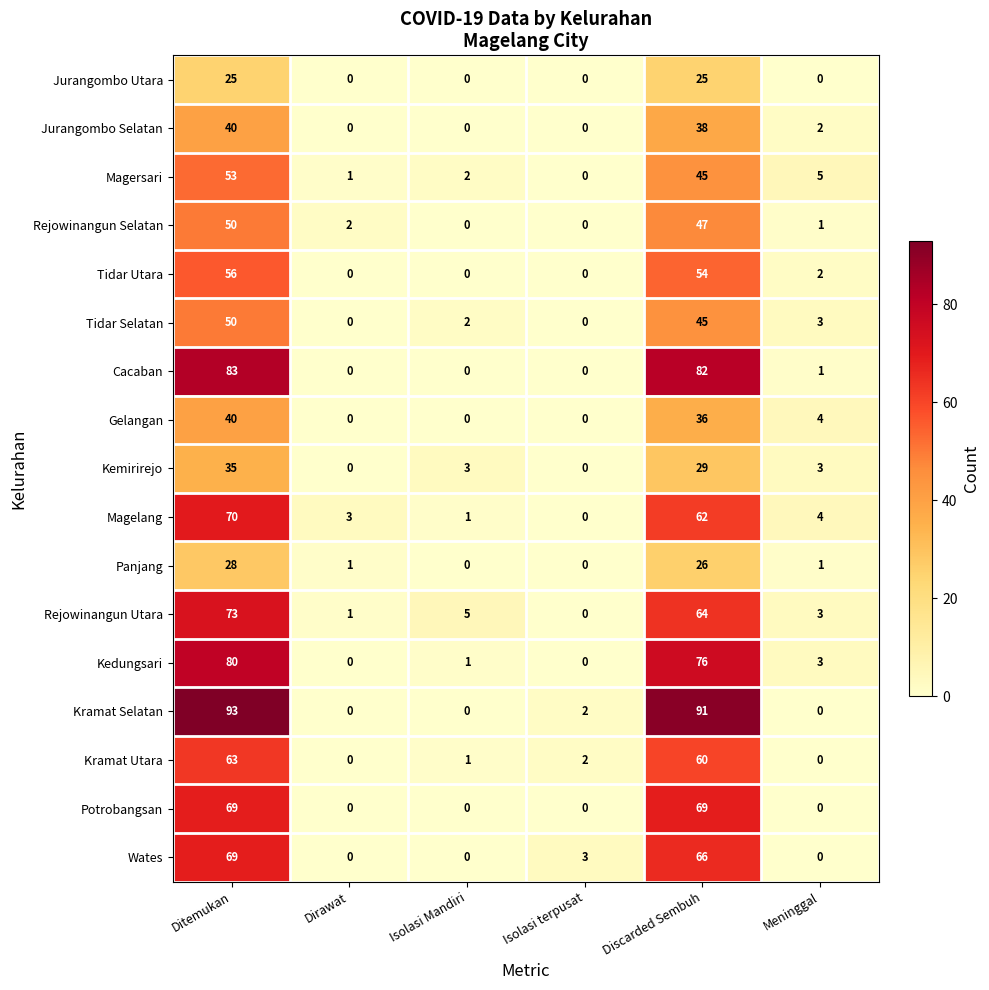

What is the maximum value shown in the chart?

93